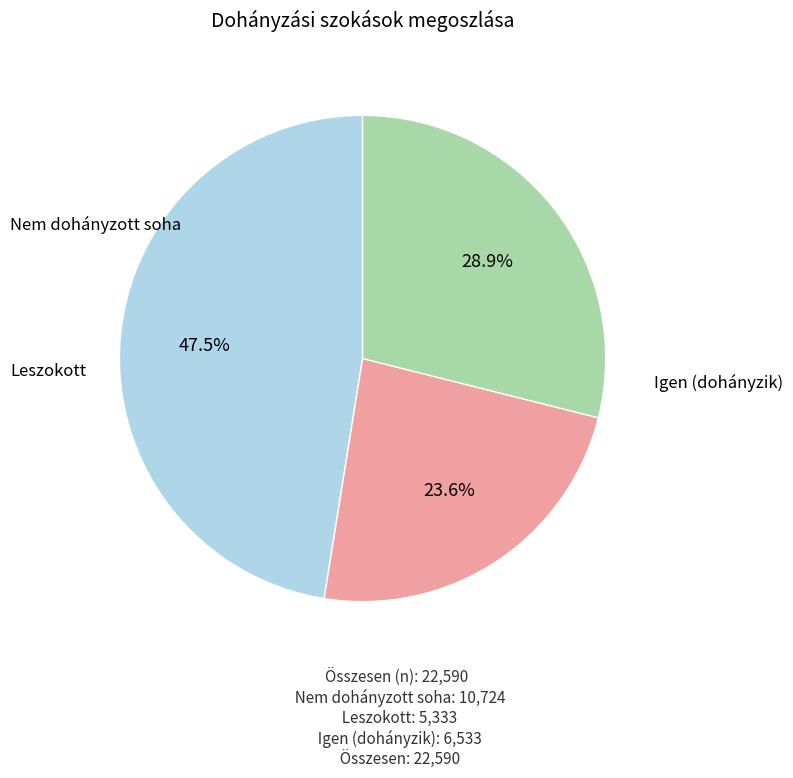

Is there a majority slice in this chart?

No